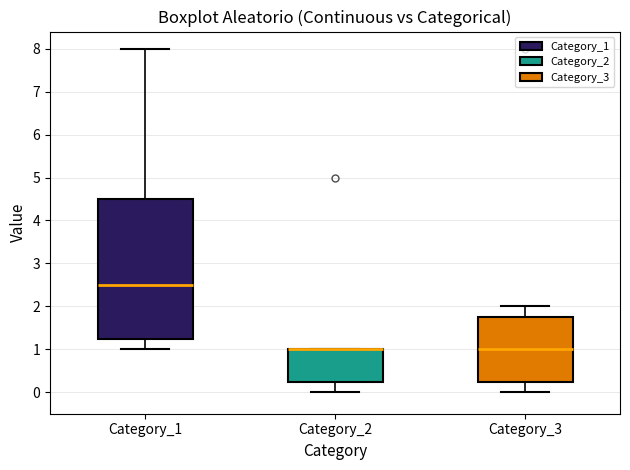

Where is the upper edge of the box for Category_3 on the y-axis? The values are not printed on the chart, so give them approximately, as read against the axis.

1.8